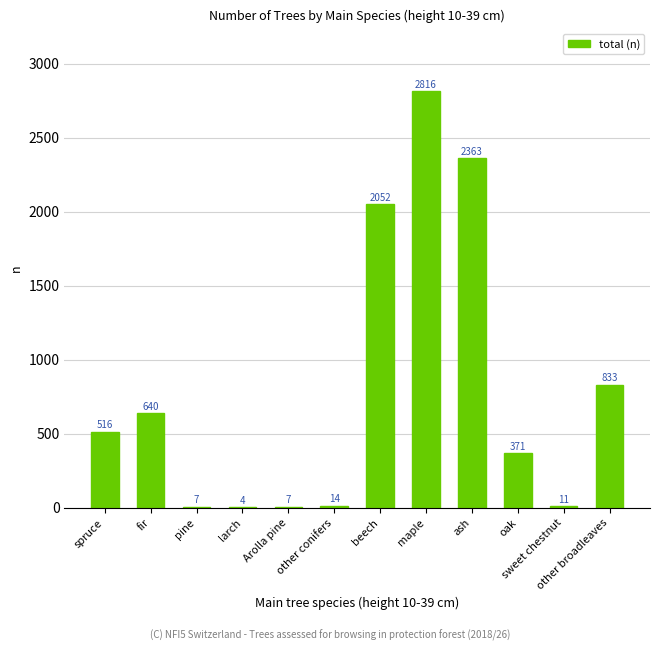

Reading left to right, what are all the values shown in this chart?

516	640	7	4	7	14	2052	2816	2363	371	11	833